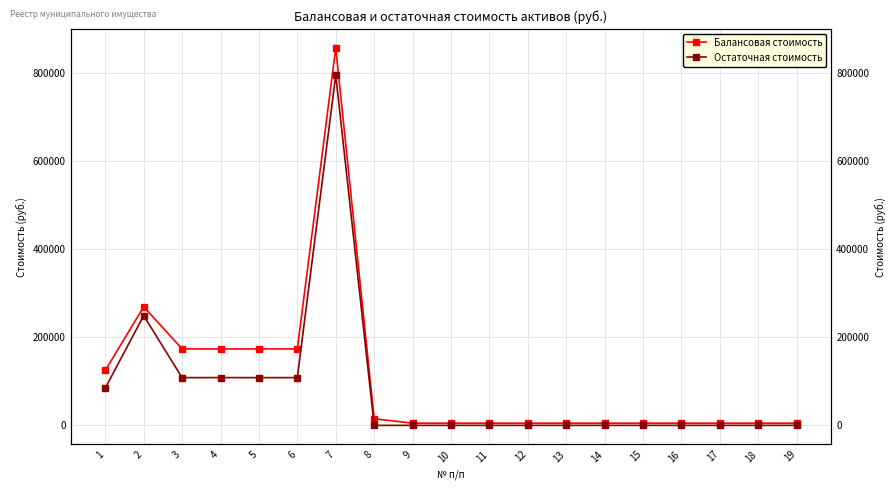

What is the difference between the Остаточная стоимость values at 10 and 2?

249286.0